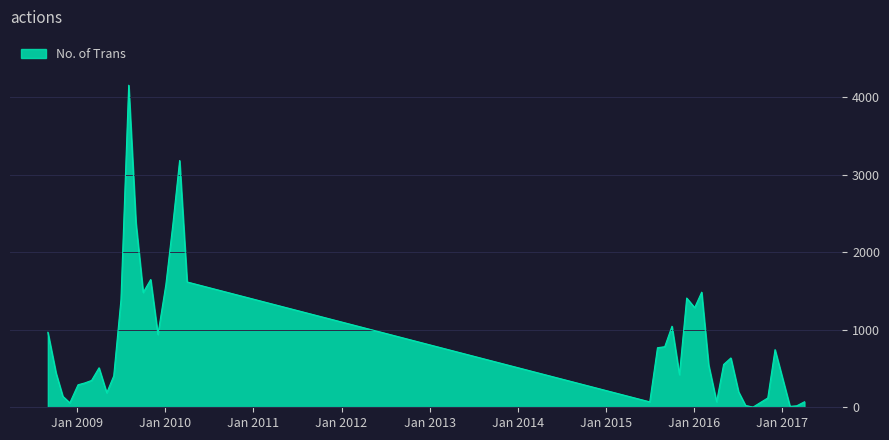

What is the difference between the maximum and minimum values?

4150